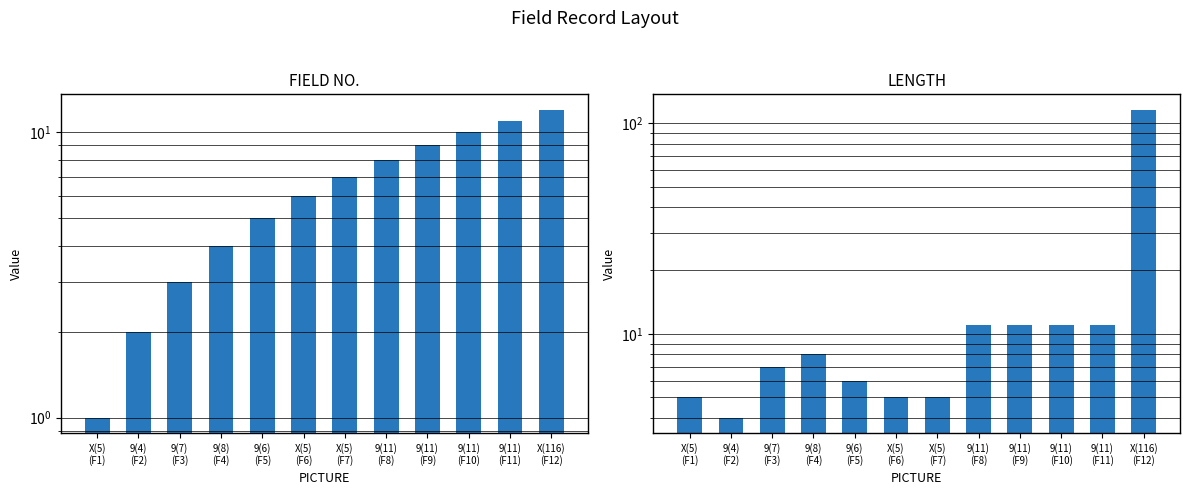

What is the minimum value shown in the chart?

1